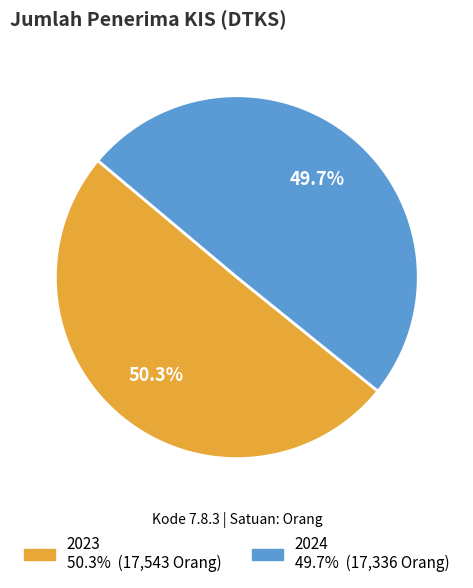

How many segments does this pie chart have?

2